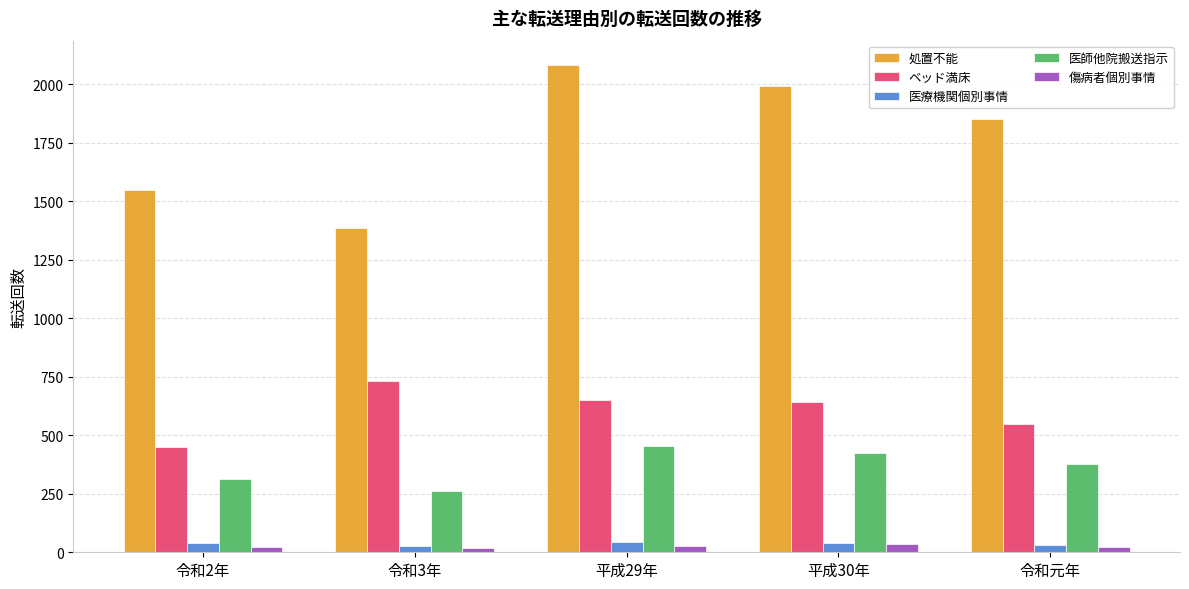

What is the sum of all ベッド満床 values?

3022